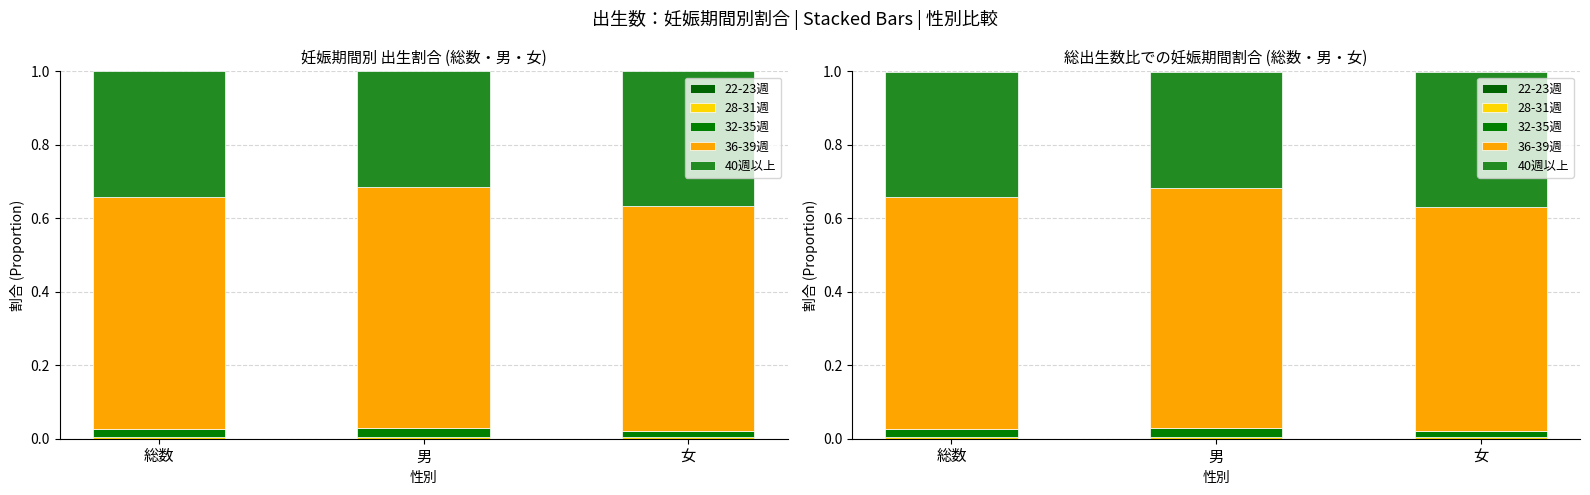

Count the 22-23週 values in the range 0 to 1.

3